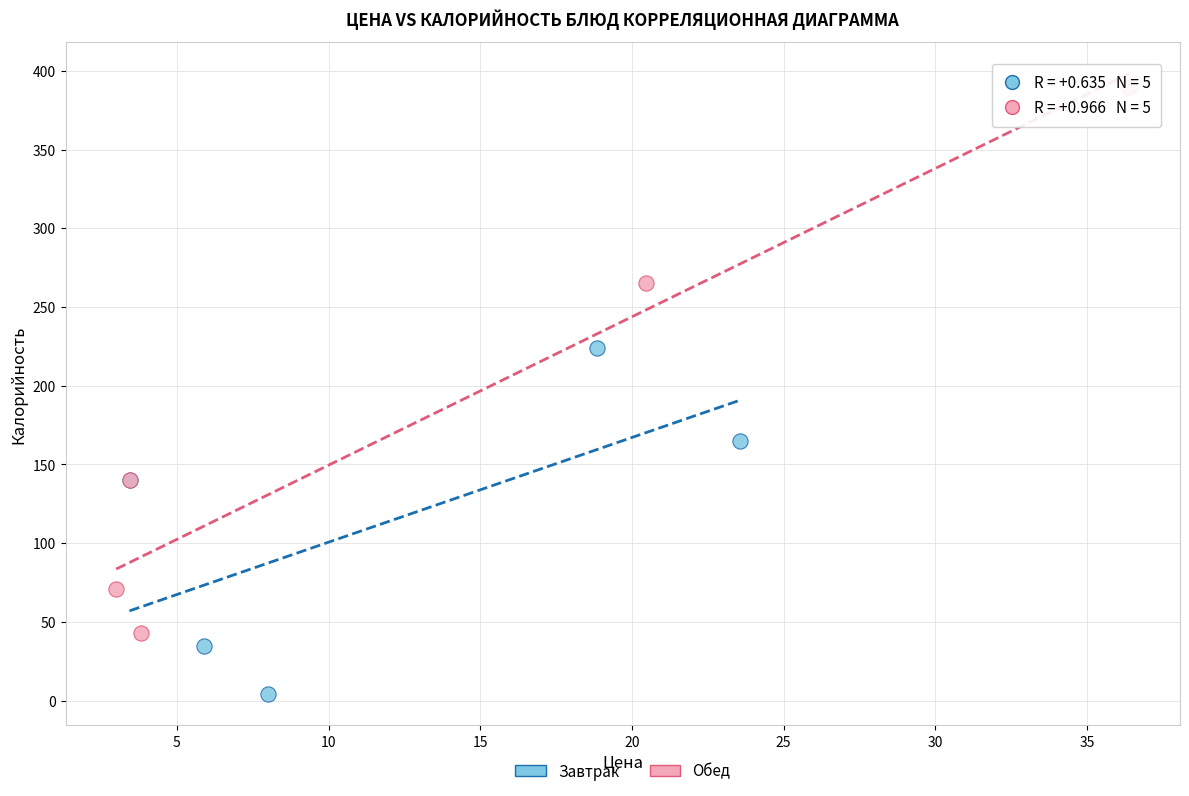

Which series has the largest Y range (max minus min)?

Обед